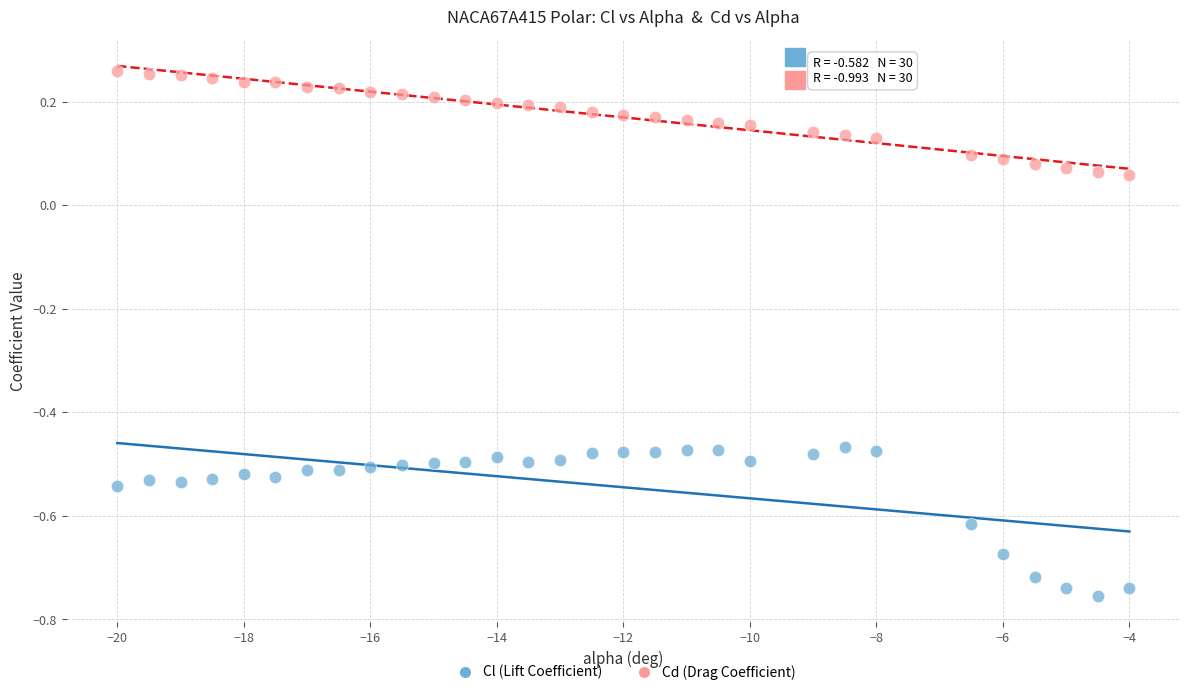

Across all data points, what is the range of Y values (max minus min)?

1.0